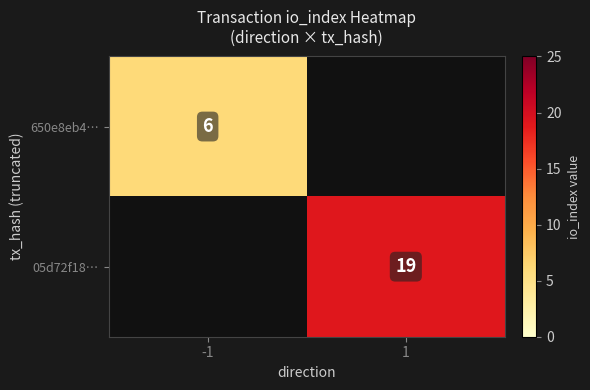

True or false: 05d72f18… has a value of 30.6 at 1.

False